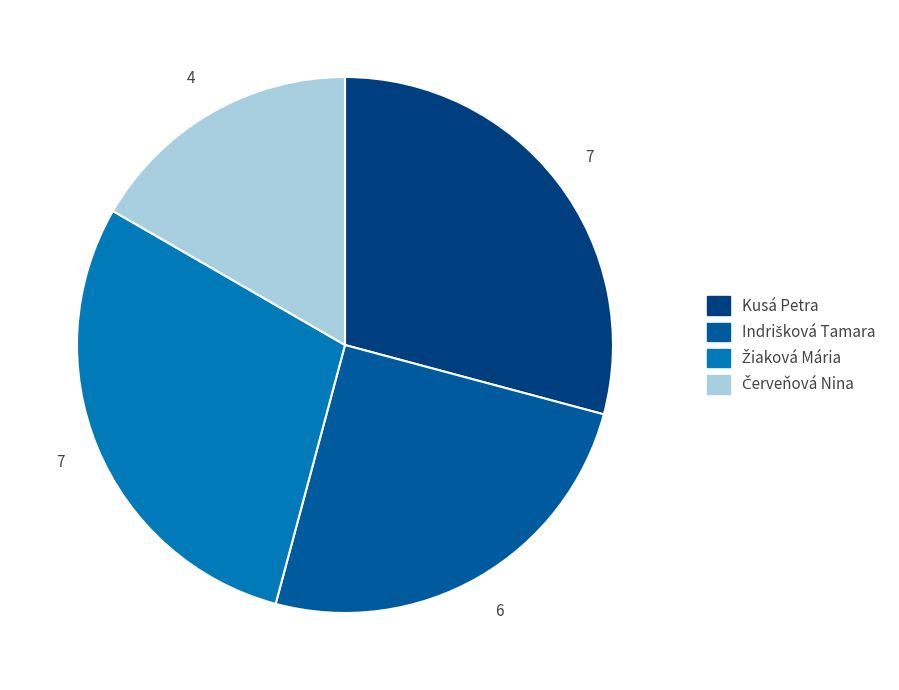

Is there a majority slice in this chart?

No